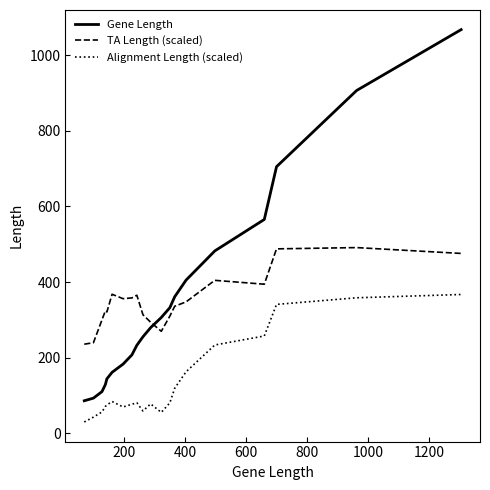

What is the lowest value of the Alignment Length (scaled) series?

30.0